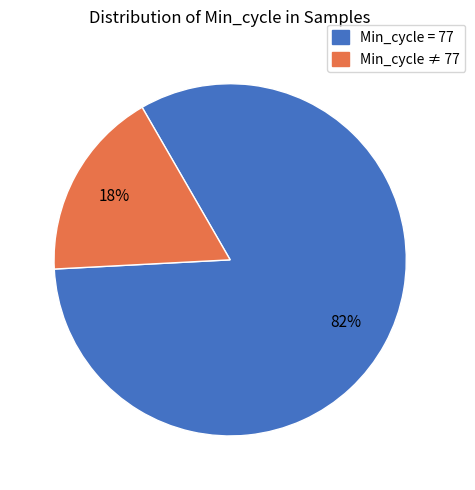

Is there a majority slice in this chart?

Yes